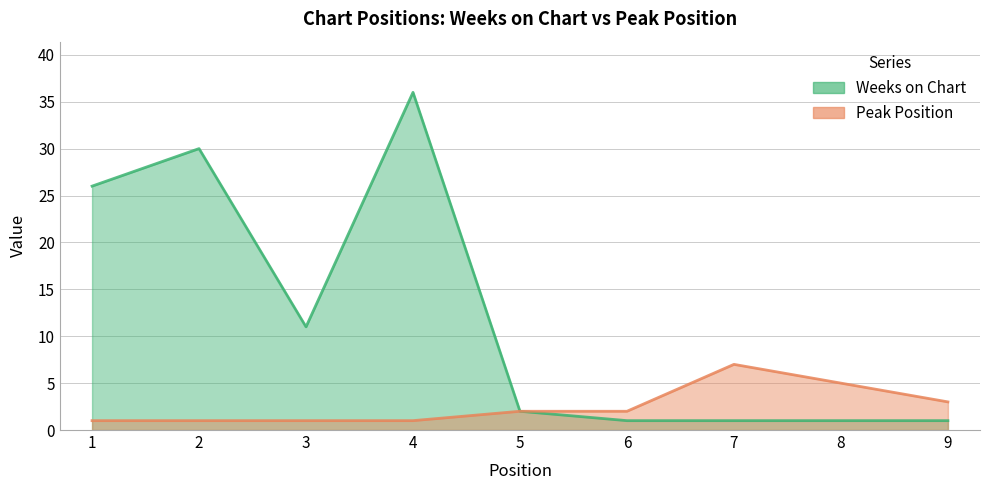

Reading left to right, transcribe all the data shown in this chart.

Weeks on Chart: 1=26	2=30	3=11	4=36	5=2	6=1	7=1	8=1	9=1
Peak Position: 1=1	2=1	3=1	4=1	5=2	6=2	7=7	8=5	9=3